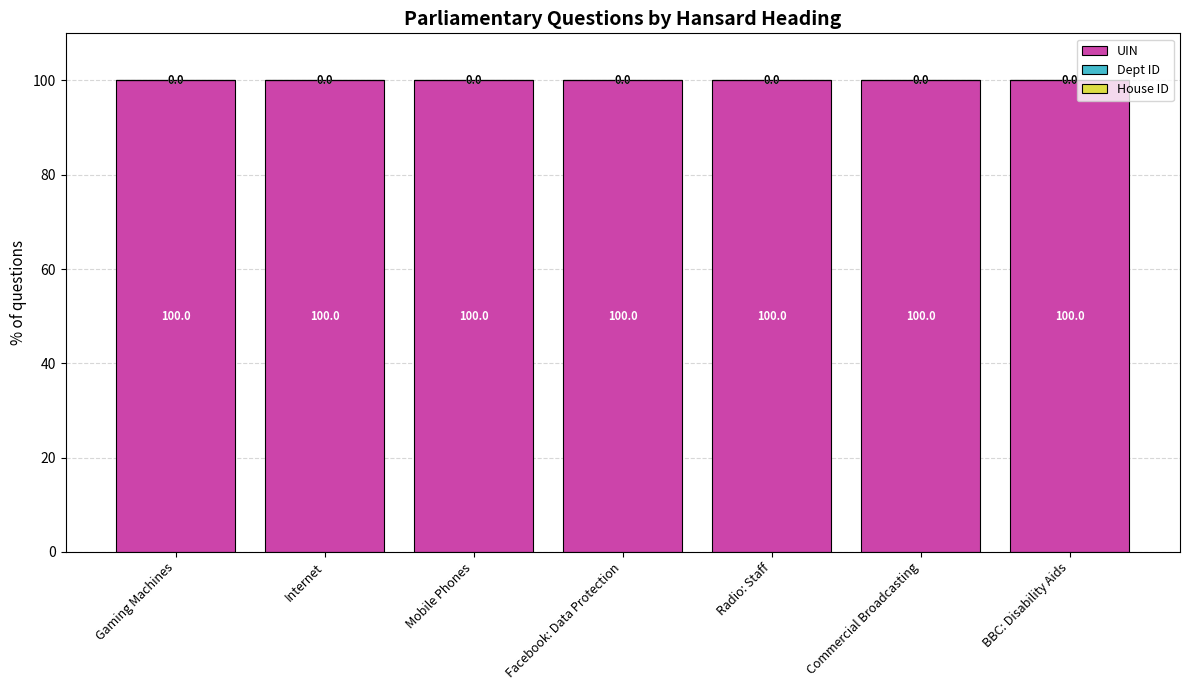

What is the total value across all series at Commercial Broadcasting?

100.0